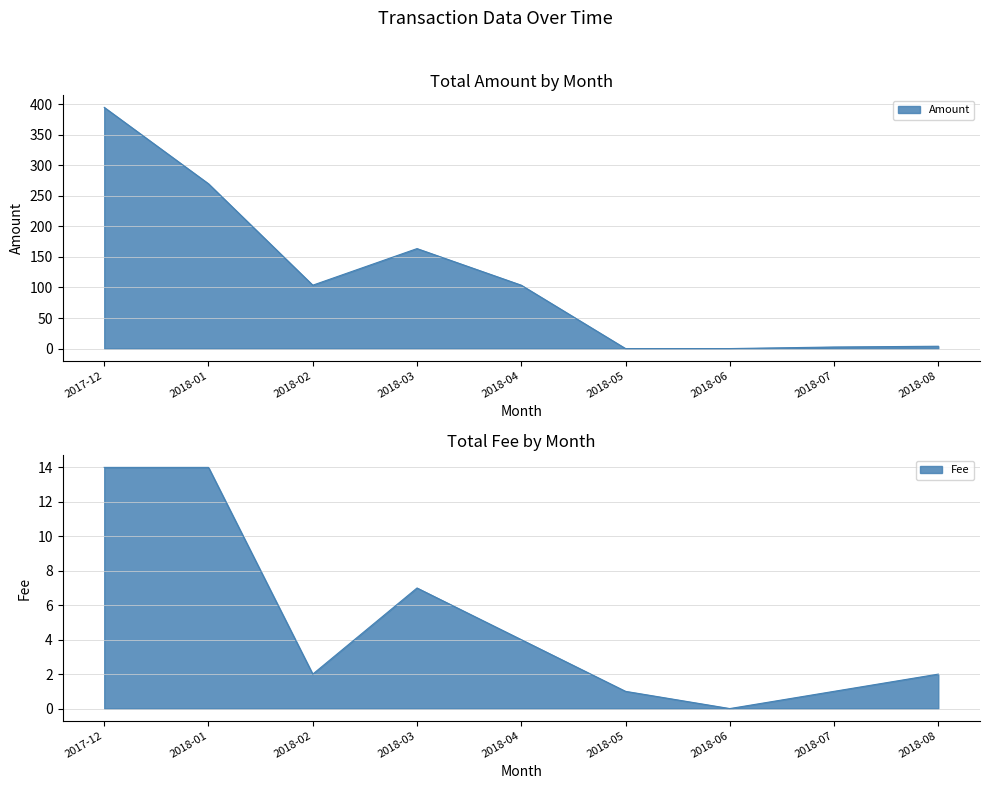

Is it true that the value at 2018-04 is 34.0?

False